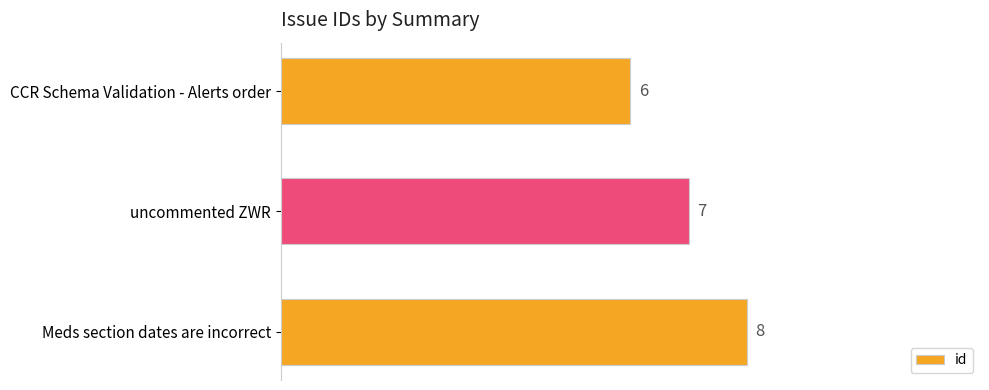

Approximately how many times larger is the value at uncommented ZWR compared to Meds section dates are incorrect?

0.9